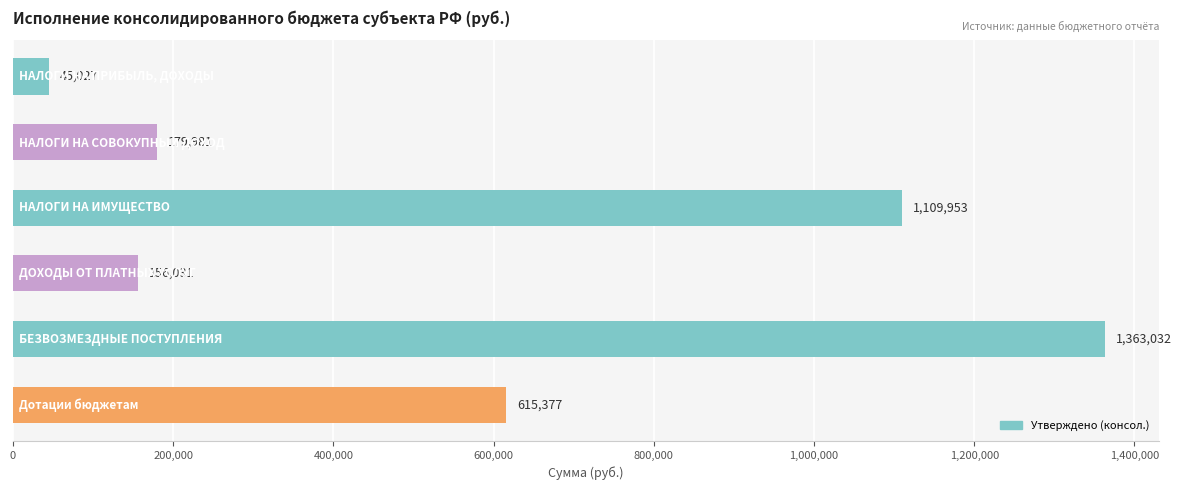

What is the maximum value shown in the chart?

1363032